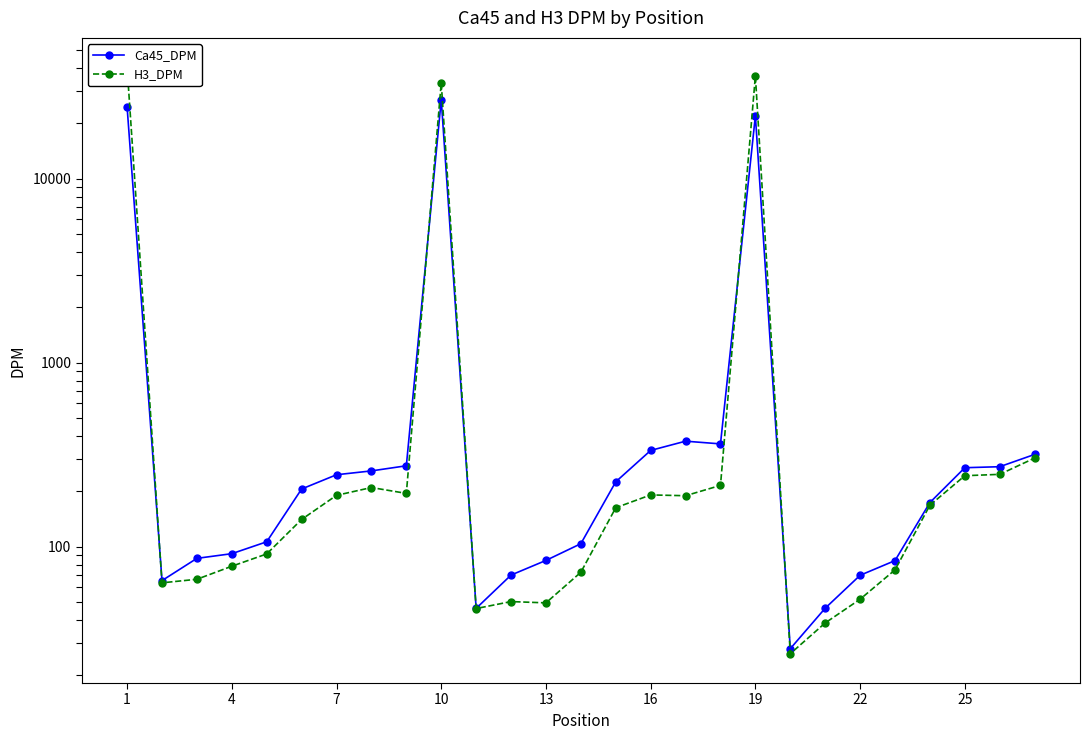

Which category has the highest value across all series?

1